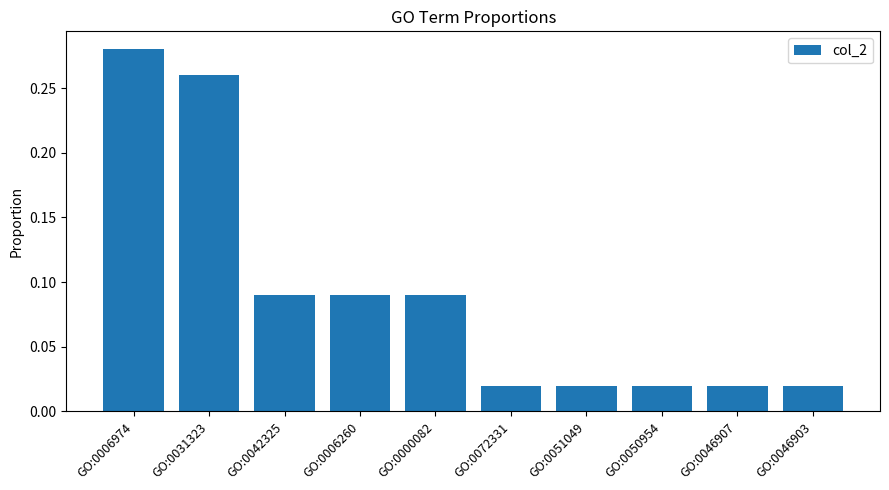

What position from the right is GO:0046903?

1